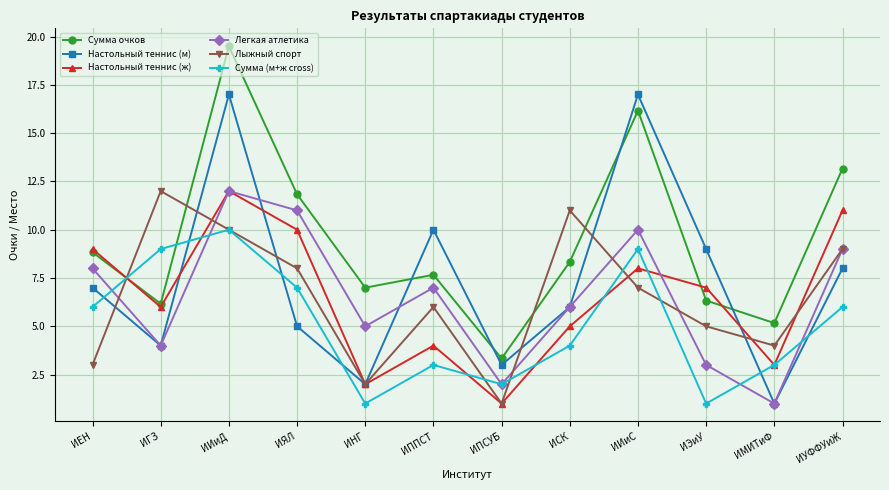

List the labels in order of Лыжный спорт value, largest first.

ИГЗ, ИСК, ИИиД, ИУФФУиЖ, ИЯЛ, ИИиС, ИППСТ, ИЭиУ, ИМИТиФ, ИЕН, ИНГ, ИПСУБ